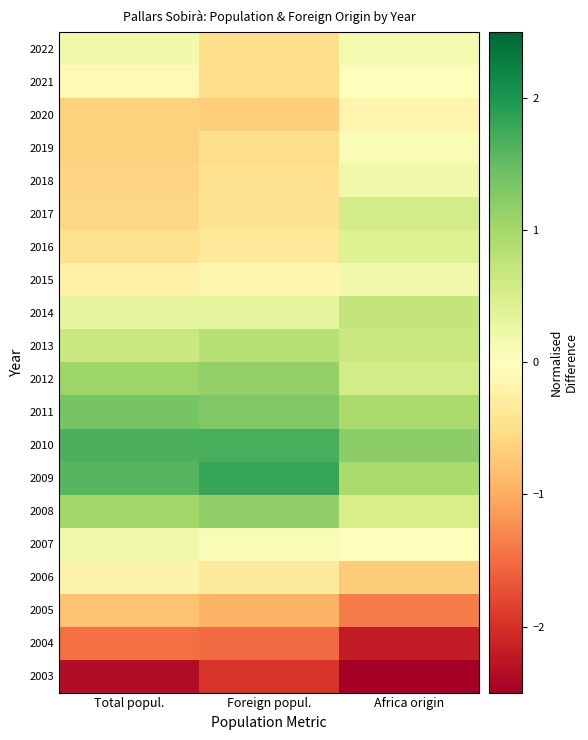

Rank the series by their maximum value, from highest to lowest.

2009, 2010, 2011, 2008, 2012, 2013, 2014, 2017, 2016, 2007, 2018, 2015, 2022, 2019, 2021, 2020, 2006, 2005, 2004, 2003